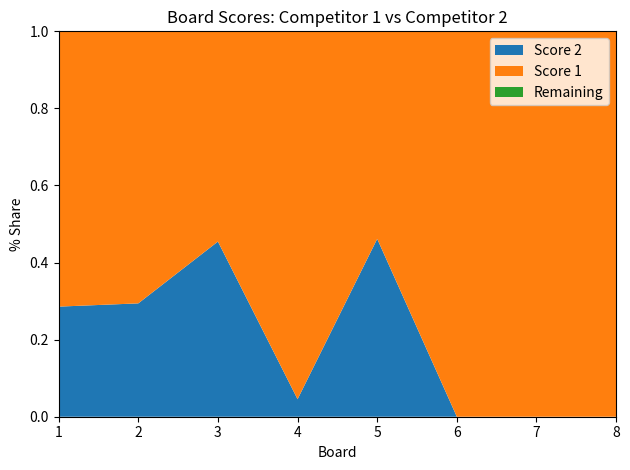

Reading left to right, what are all the values shown in this chart?

Score 1: 25	12	18	21	21	25	25	25
Score 2: 10	5	15	1	18	0	0	0